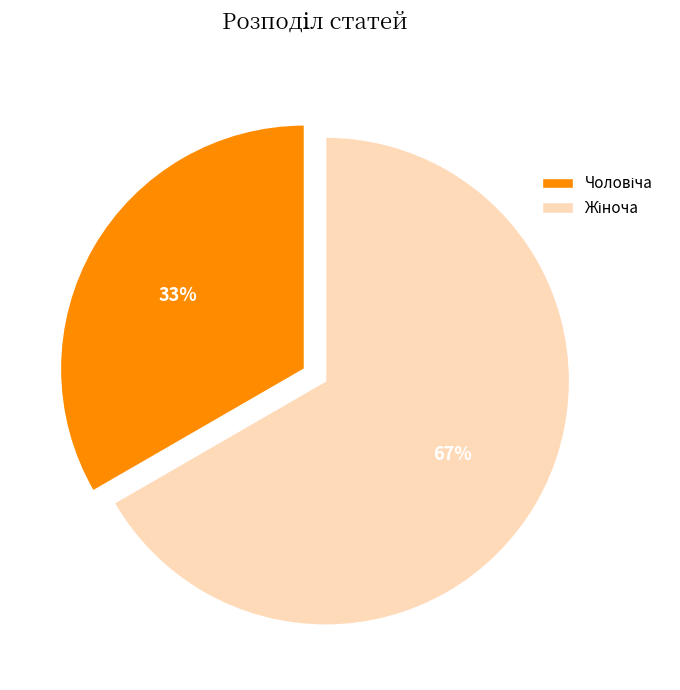

Is there any slice that represents more than half of the pie?

Yes